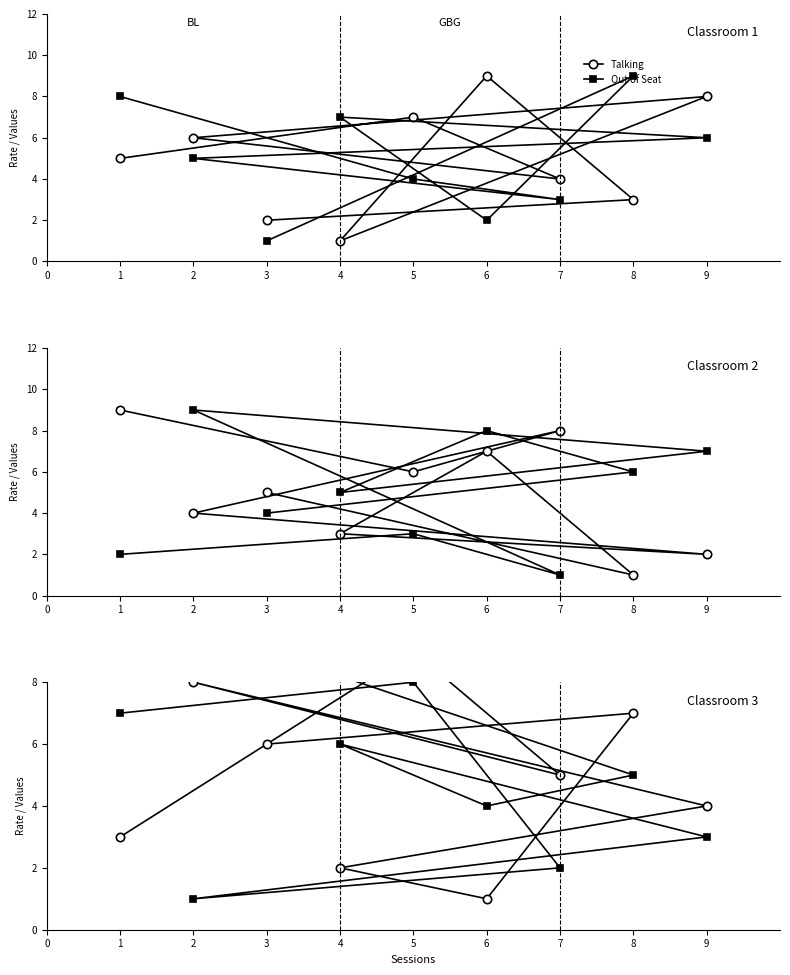

The col_8 series shows 3 at 5. True or false?

False